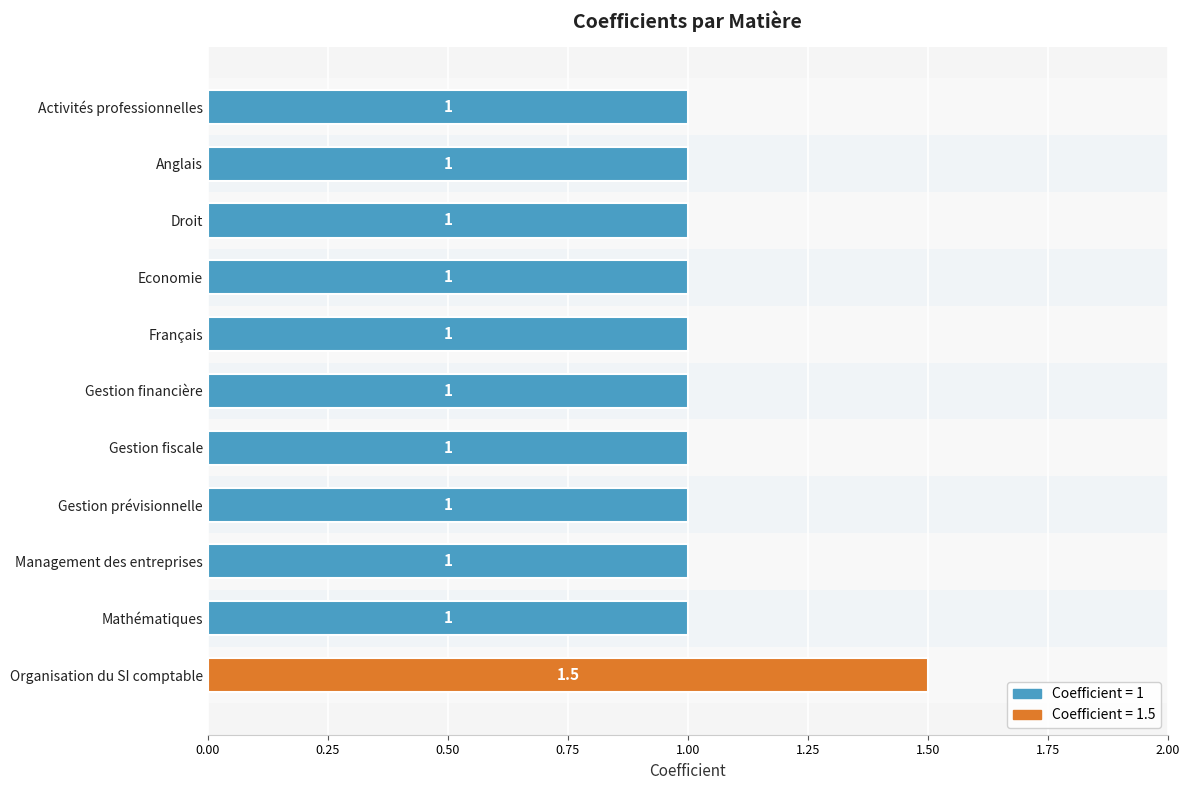

Reading top to bottom, what are all the values shown in this chart?

1.0	1.0	1.0	1.0	1.0	1.0	1.0	1.0	1.0	1.0	1.5